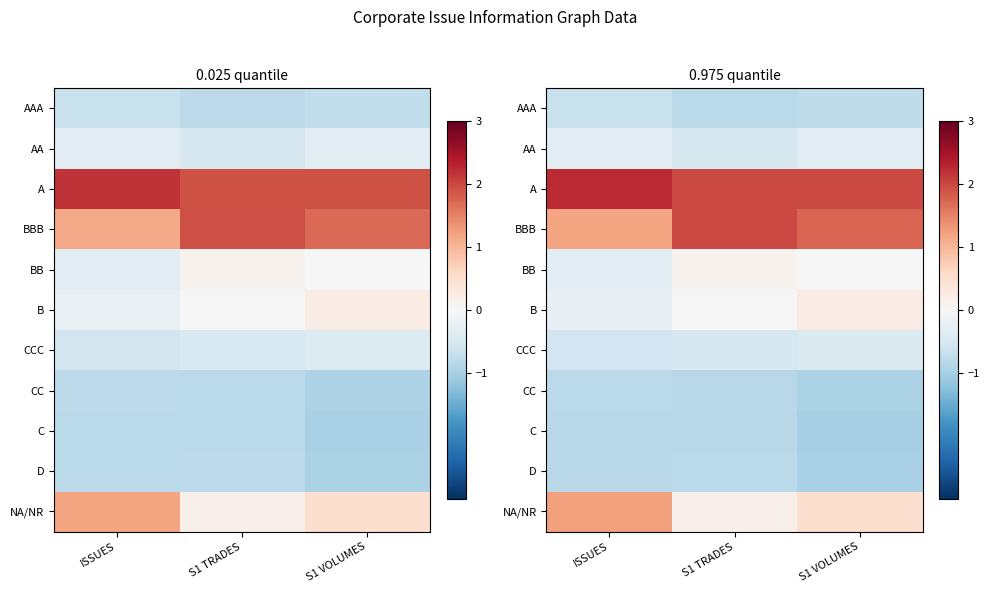

What is the difference between the maximum and minimum values in the CCC series?

0.1